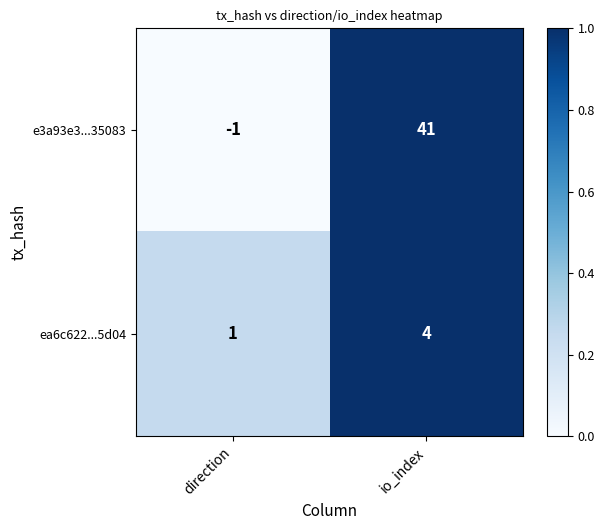

What is the sum of the e3a93e3...35083 values at direction and io_index?

40